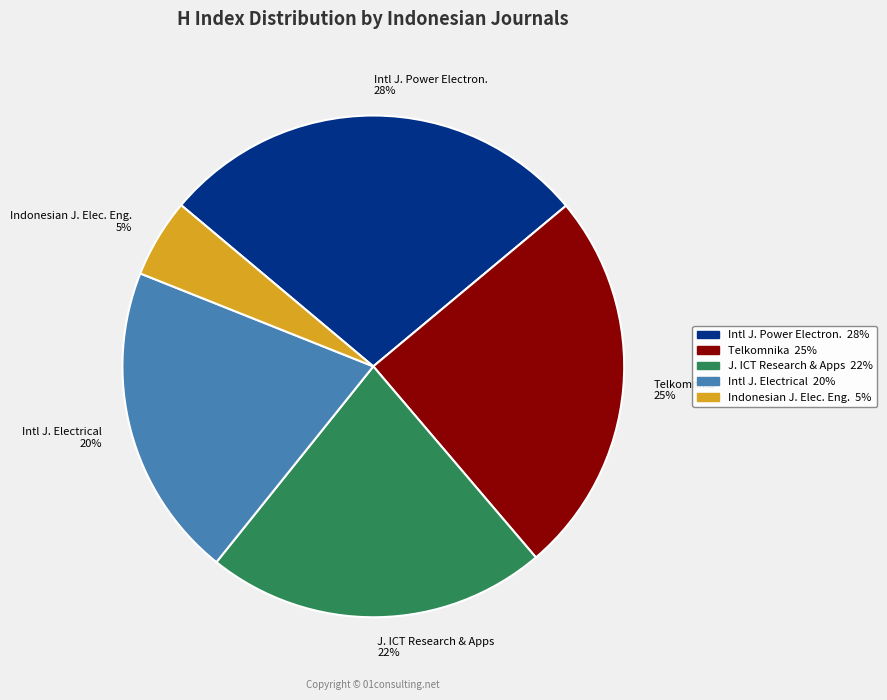

To the nearest percent, what is the difference between the largest and smallest slice percentages?

23%